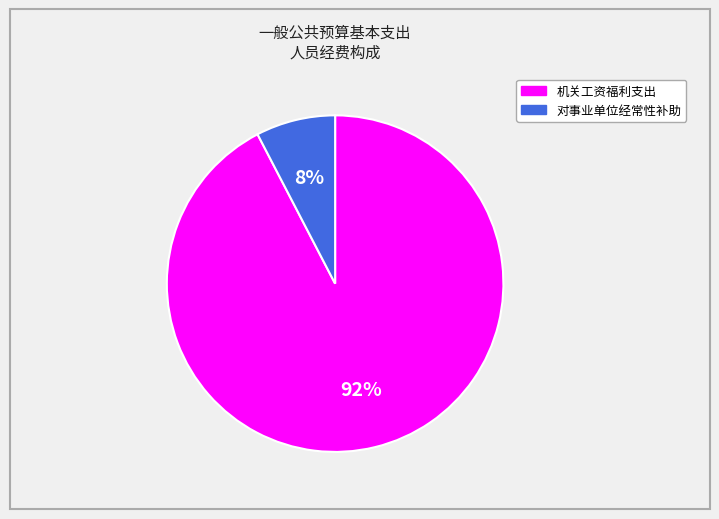

What is the smallest slice in the pie chart?

对事业单位经常性补助